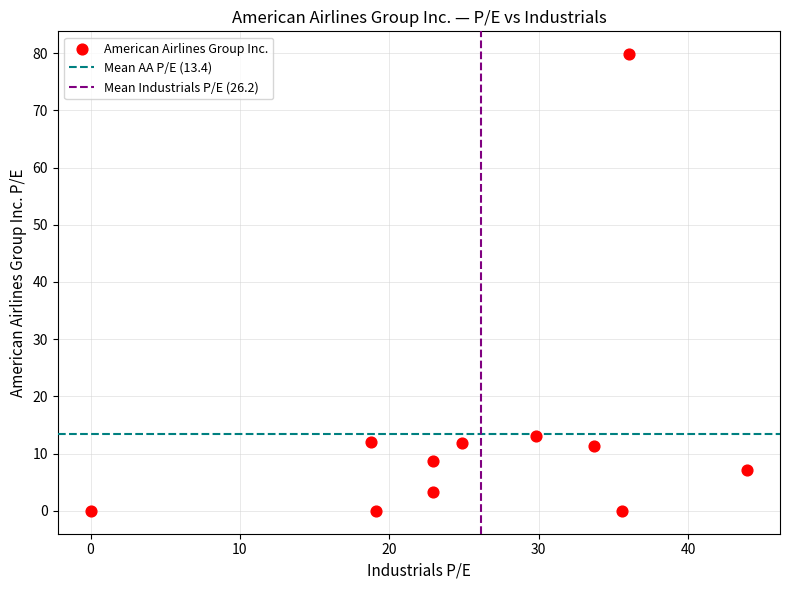

What Y value in the scatter plot is closest to 39?

13.0